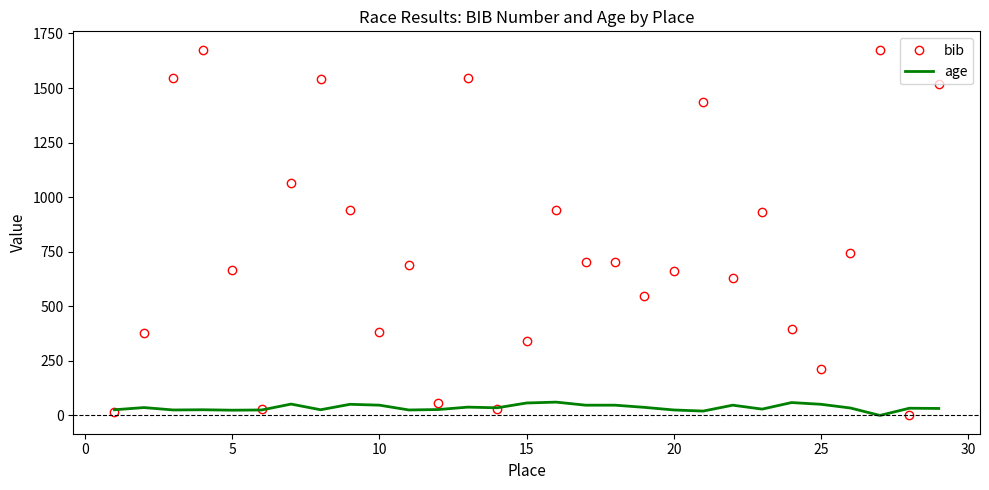

What is the sum of all bib values?

22006